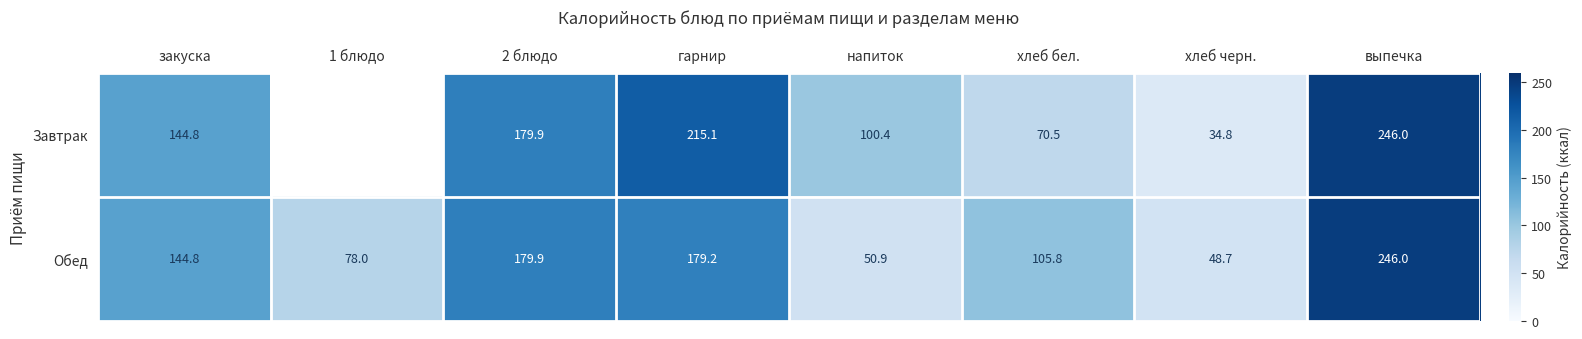

How many distinct data groups are displayed?

2